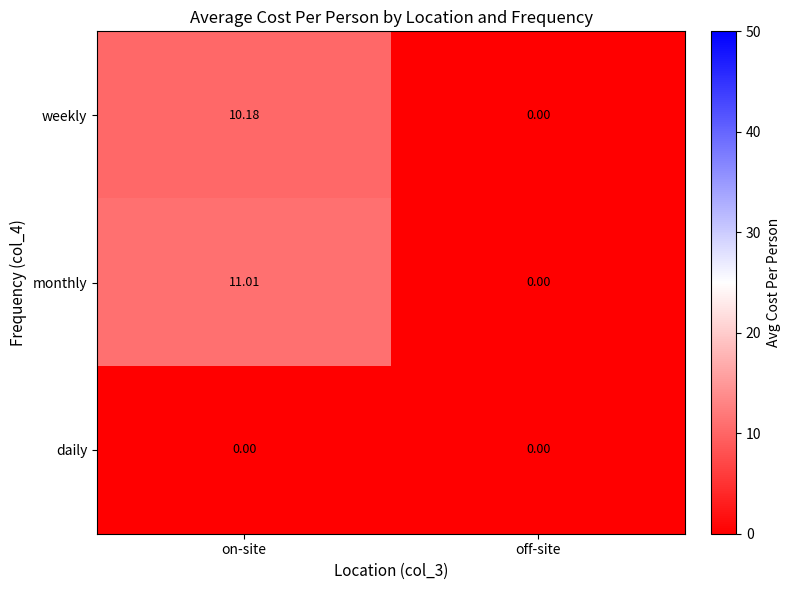

Which label corresponds to the largest value in the chart?

on-site